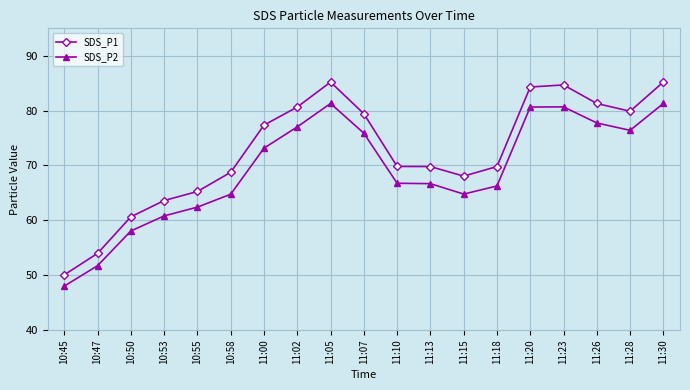

At which label does SDS_P2 first exceed 66?

11:00